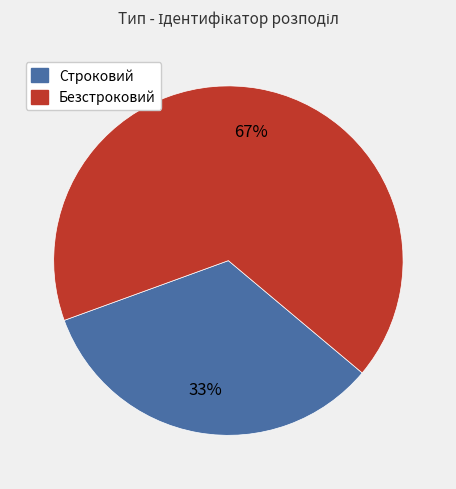

Between Строковий and Безстроковий, which is larger?

Безстроковий